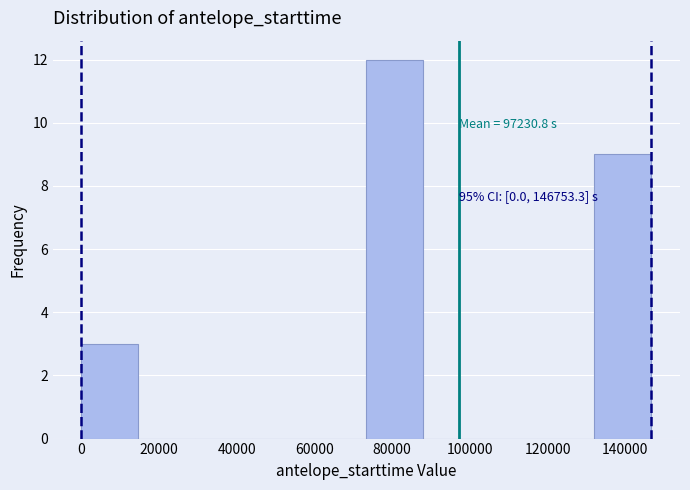

Which range on the x-axis has the tallest bar?

74000 to 88000